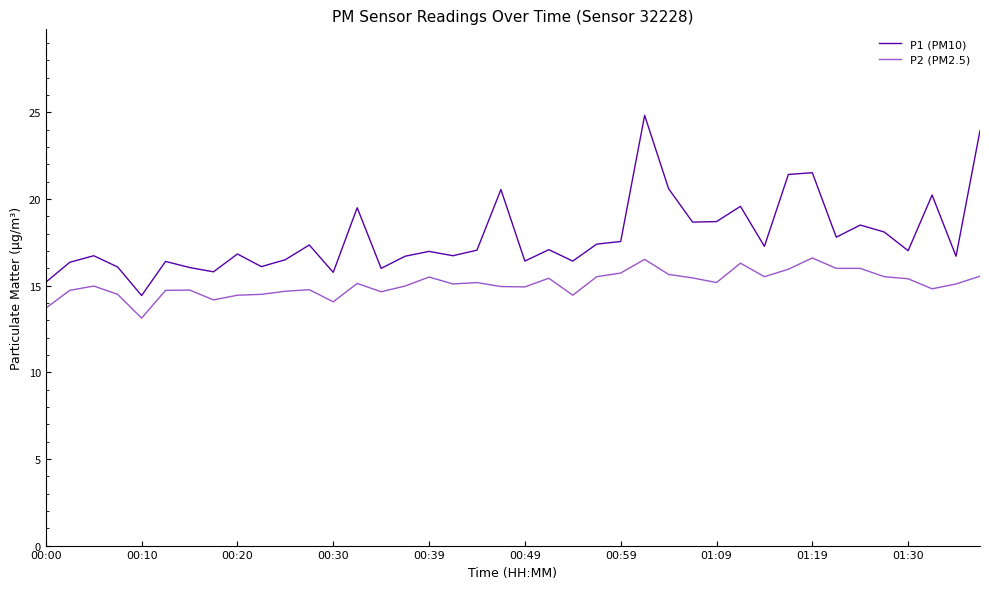

True or false: P2 (PM2.5) and P1 (PM10) intersect in this chart.

False